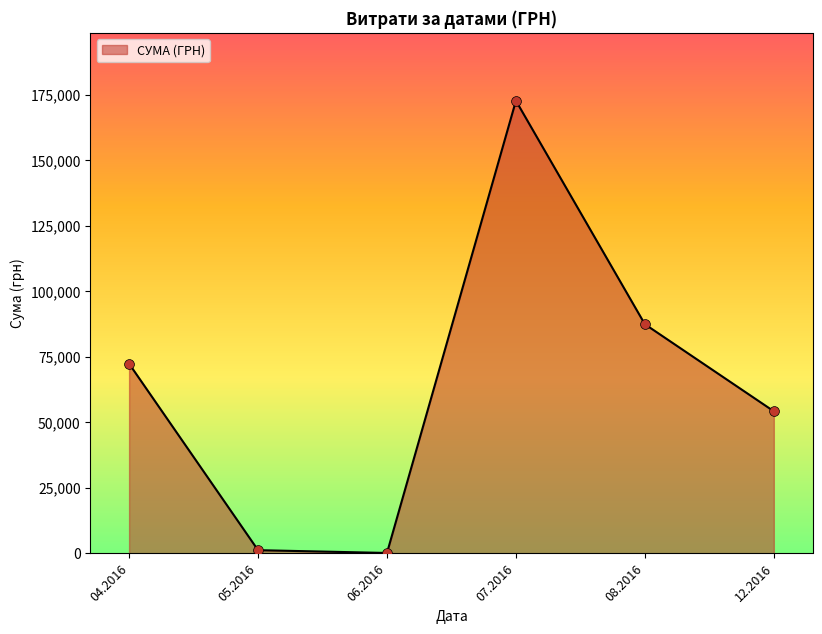

Approximately how many times larger is the value at 08.2016 compared to 04.2016?

1.2